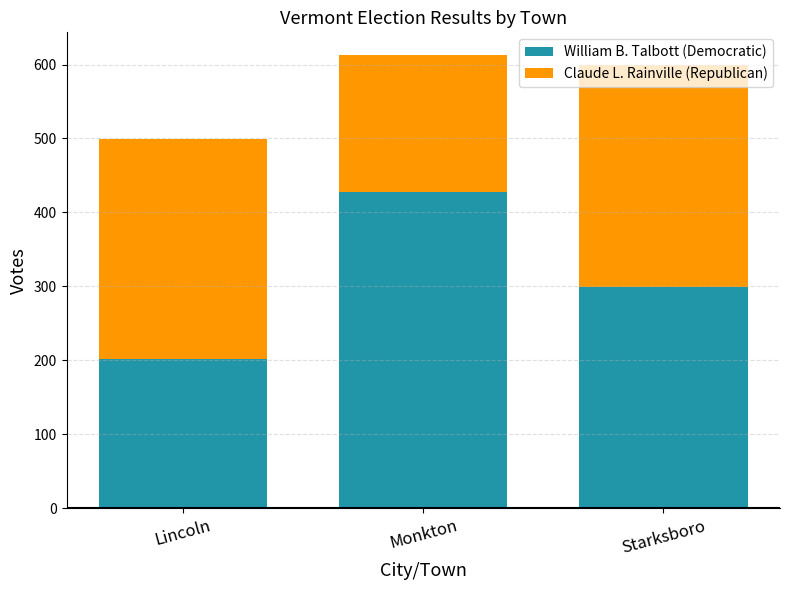

At which label does William B. Talbott (Democratic) reach its minimum?

Lincoln